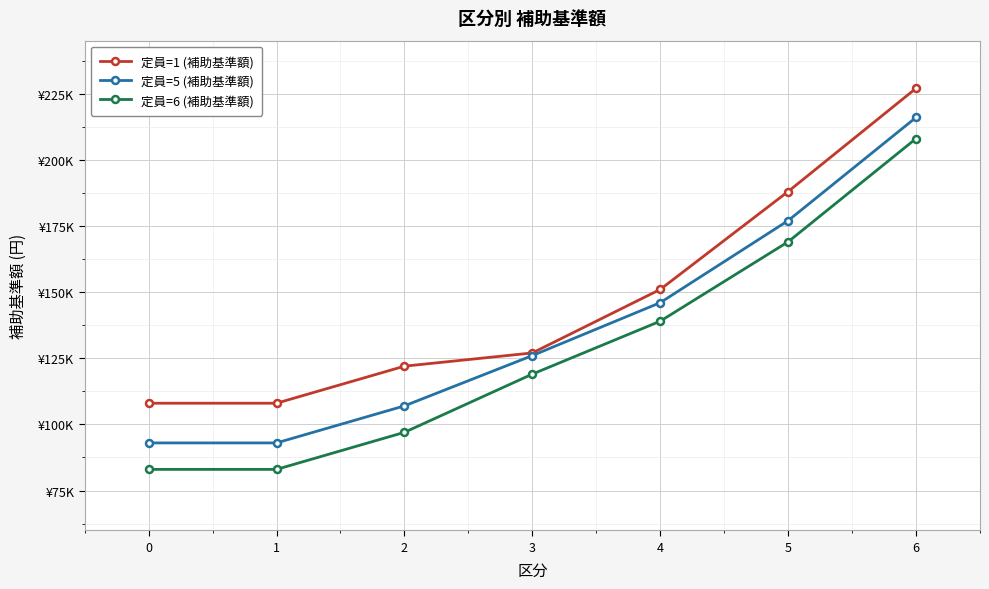

What is the average value of the 定員=1 (補助基準額) series?

147286